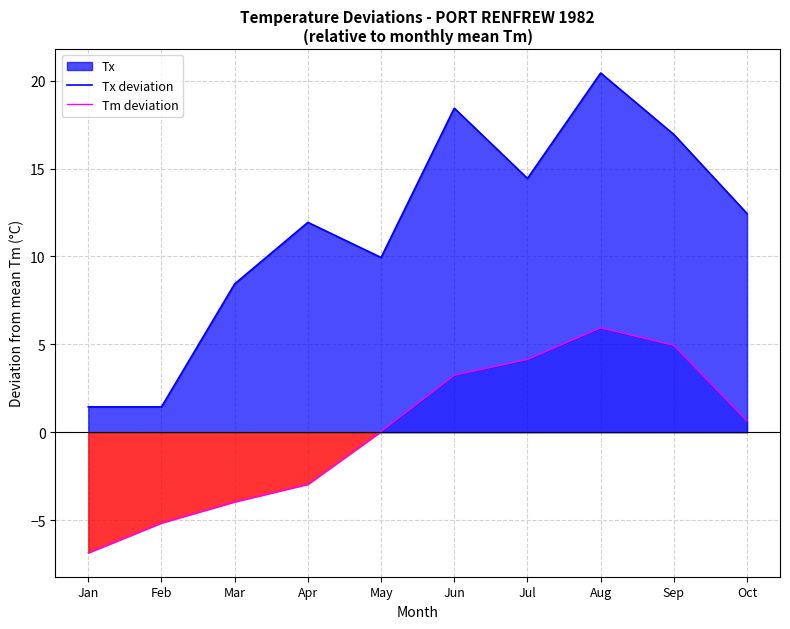

Reading left to right, what are all the values shown in this chart?

Tx deviation: 1.4	1.4	8.4	11.9	9.9	18.4	14.4	20.4	16.9	12.4
Tm deviation: -6.9	-5.2	-4.0	-3.0	0.0	3.2	4.1	5.9	4.9	0.6